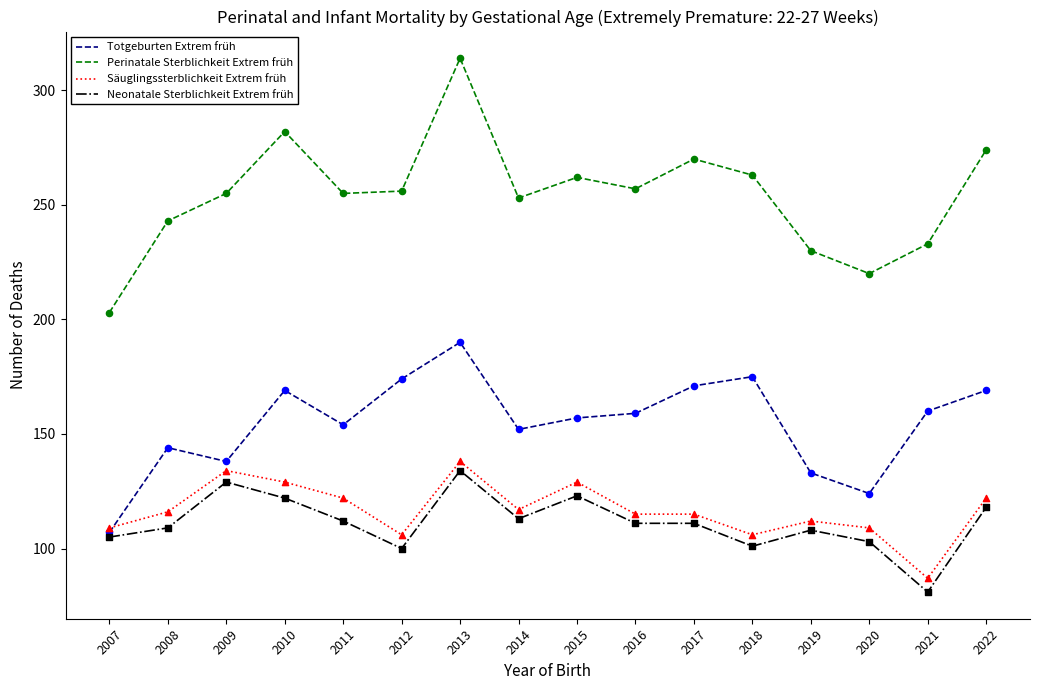

Which series has the largest total across all categories?

Perinatale Sterblichkeit Extrem früh